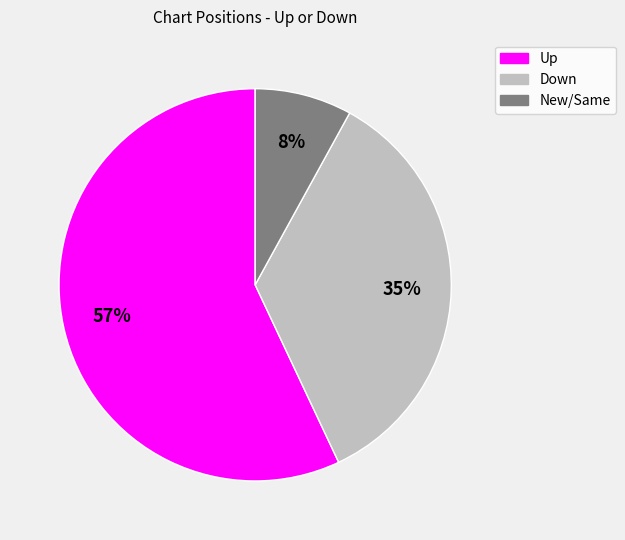

Count the number of slices in the pie.

3